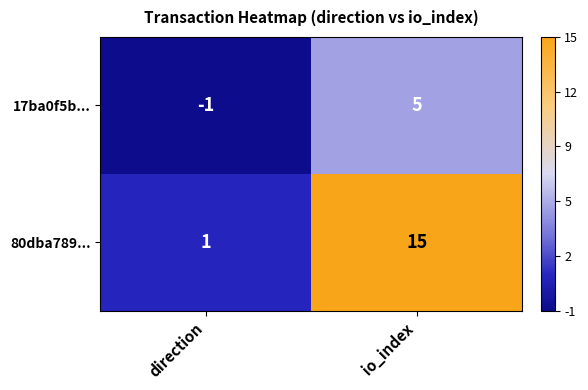

How many values in 17ba0f5b... are above zero?

1